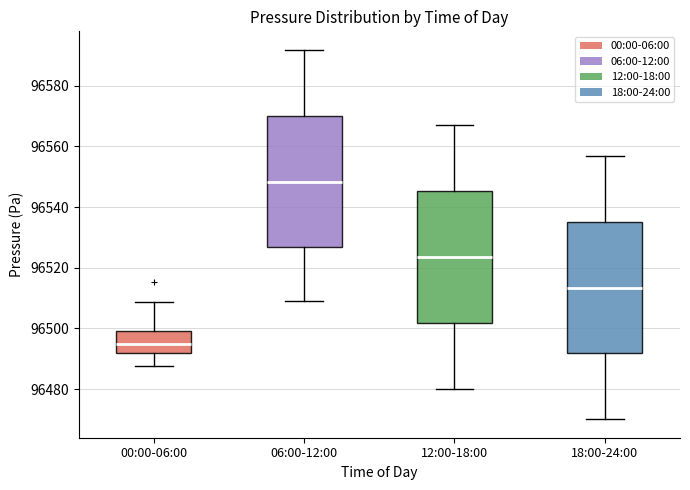

Which box's median line is the highest?

06:00-12:00